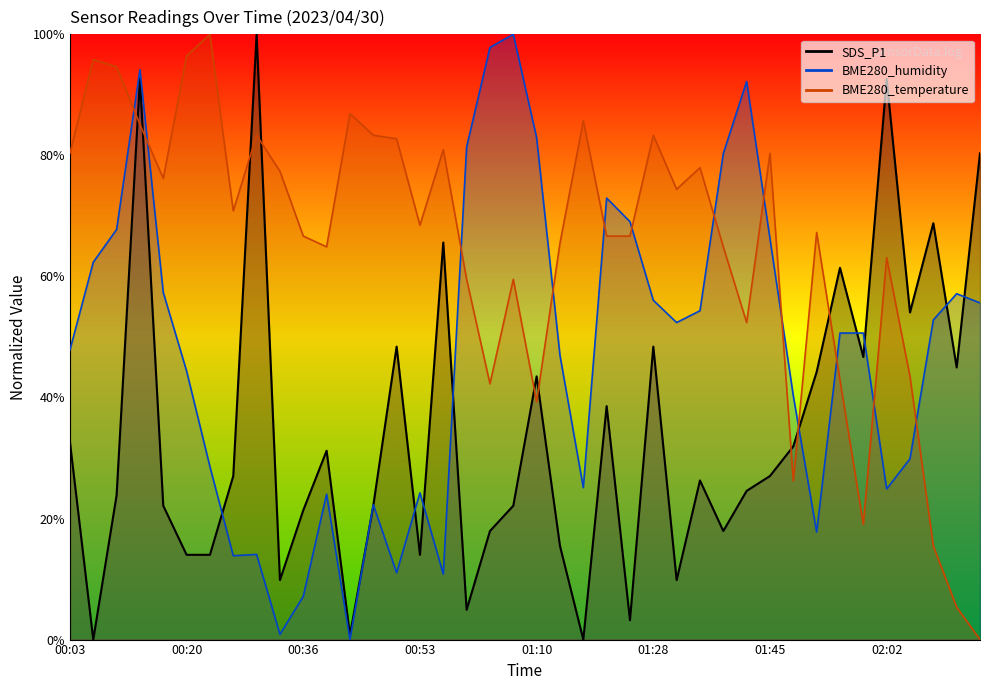

What is the label of the 20th point from the left?

01:07